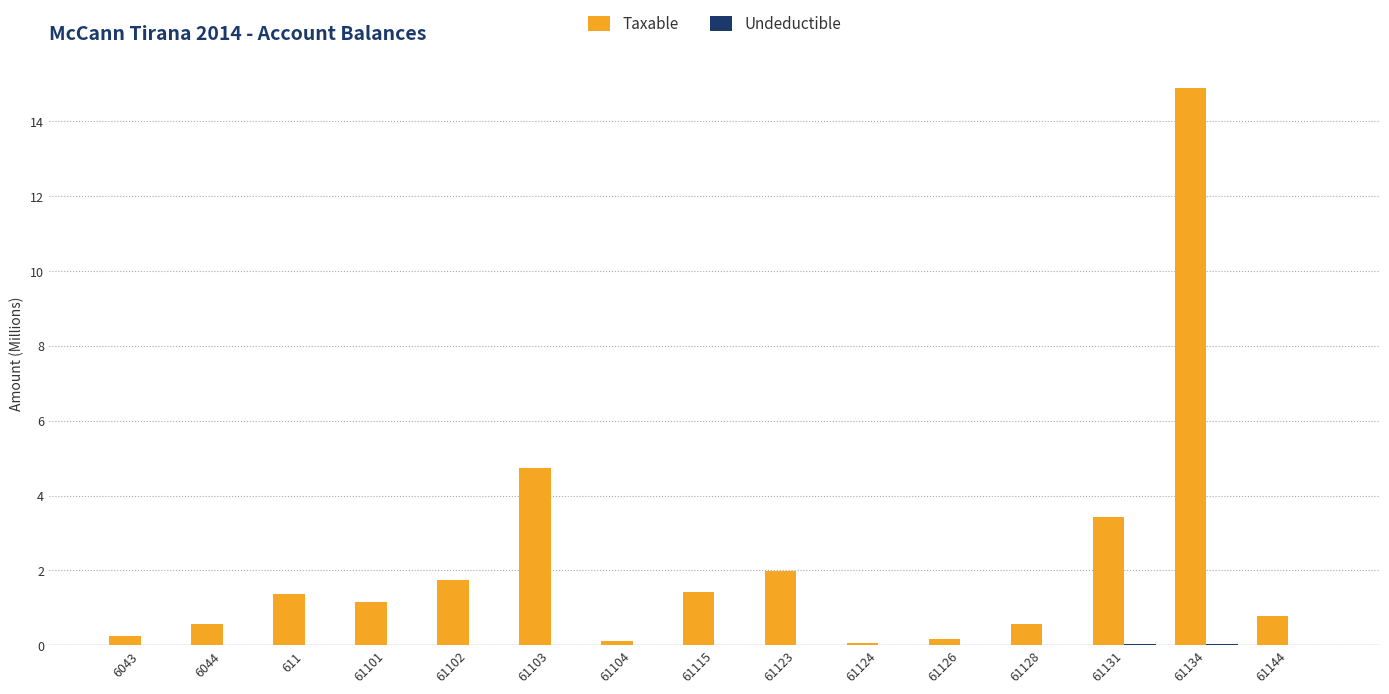

Which category has the highest value across all series?

61134